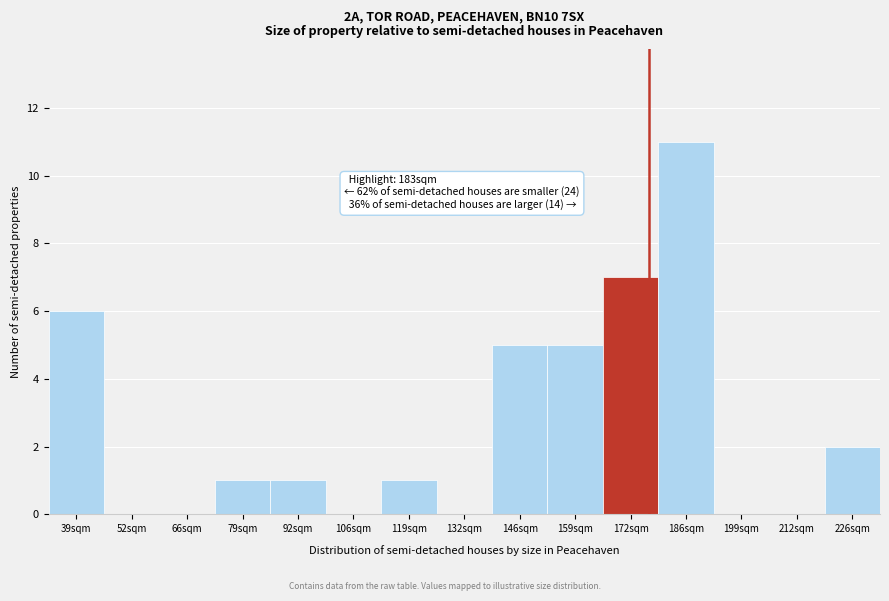

Reading left to right, transcribe all the data shown in this chart.

39sqm=6	52sqm=0	66sqm=0	79sqm=1	92sqm=1	106sqm=0	119sqm=1	132sqm=0	146sqm=5	159sqm=5	172sqm=7	186sqm=11	199sqm=0	212sqm=0	226sqm=2